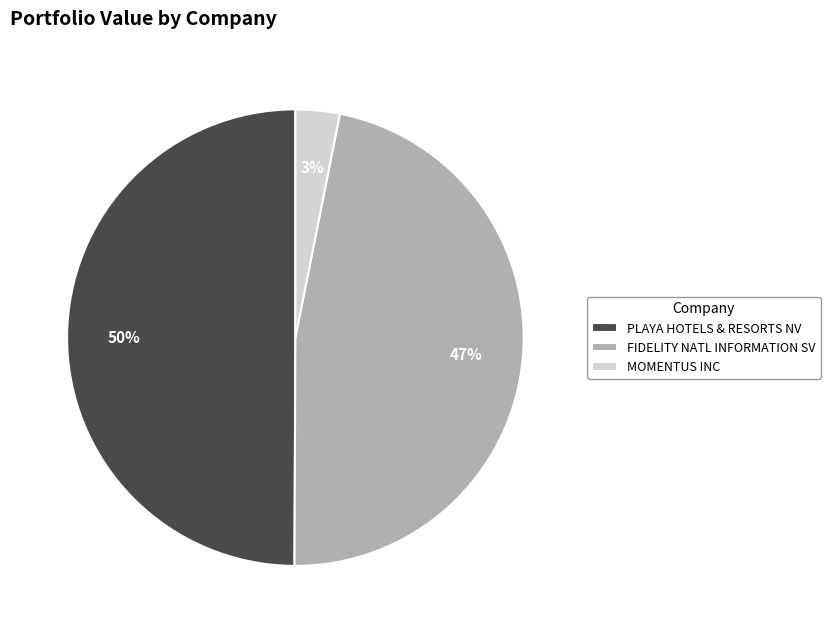

Between FIDELITY NATL INFORMATION SV and MOMENTUS INC, which is larger?

FIDELITY NATL INFORMATION SV